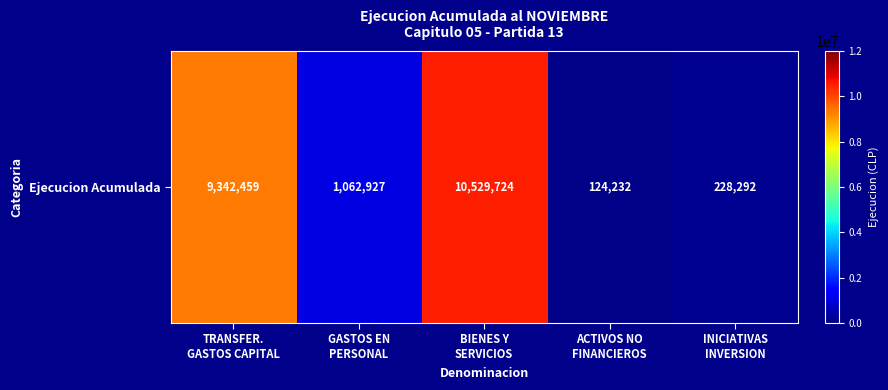

What is the difference between the second highest and second lowest values?

9114167